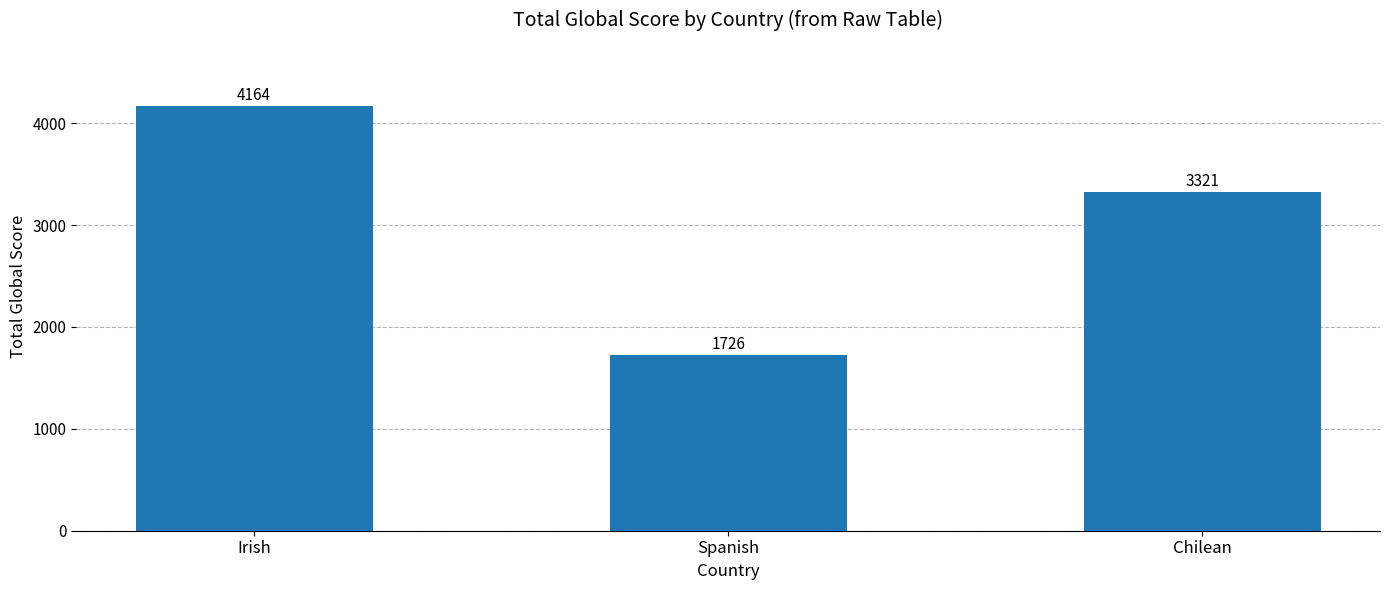

Reading left to right, what are all the values shown in this chart?

Irish=4164	Spanish=1726	Chilean=3321